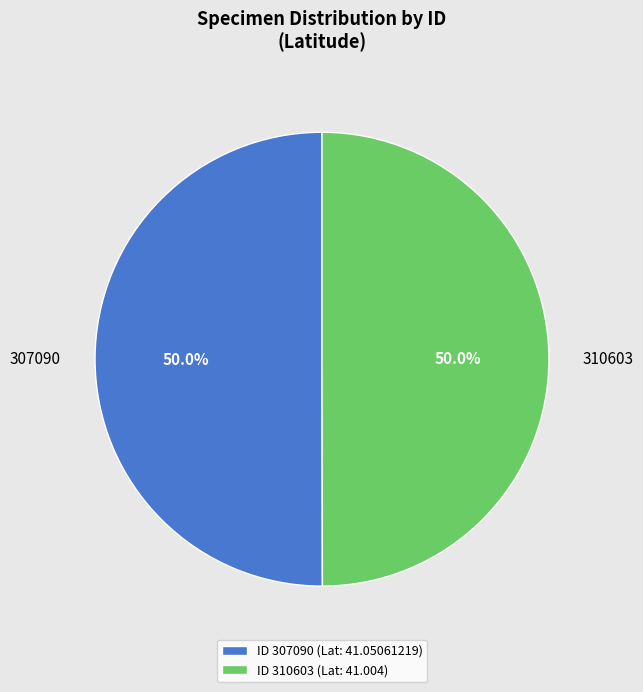

What percentage is the 307090 slice, to the nearest percent?

50%